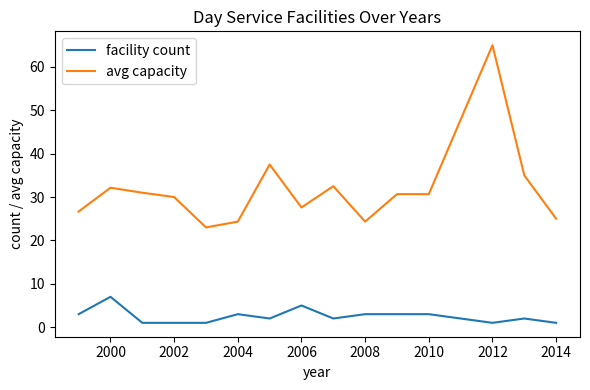

True or false: facility count and avg capacity cross at least once.

False